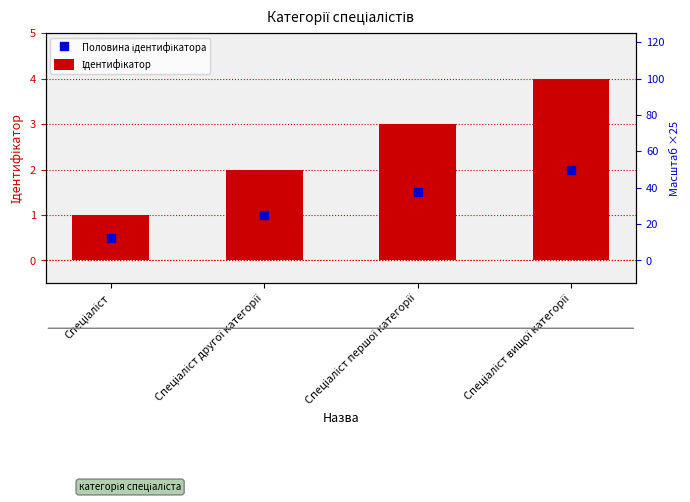

What is the total value across all series at Спеціаліст?

1.5